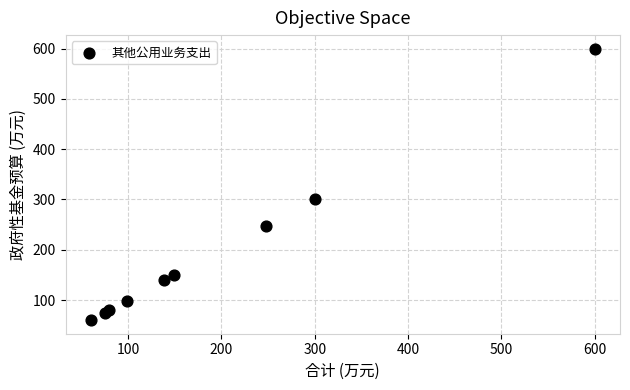

What Y value in the scatter plot is closest to 330?

300.0